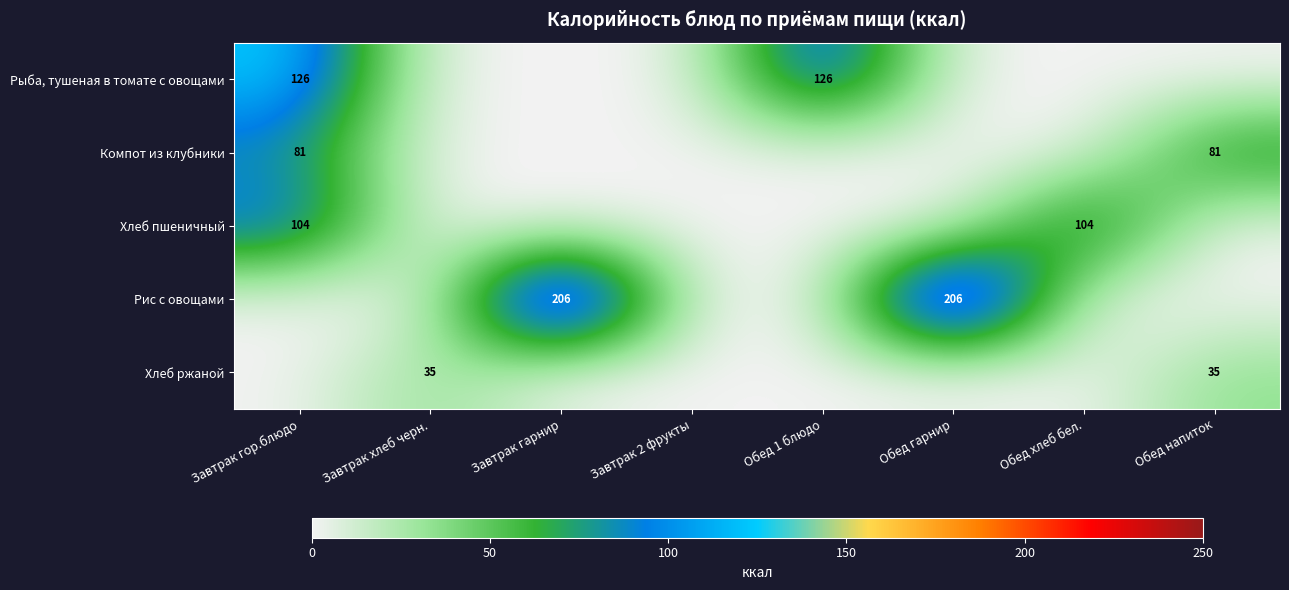

Which category has the highest value across all series?

Завтрак гарнир